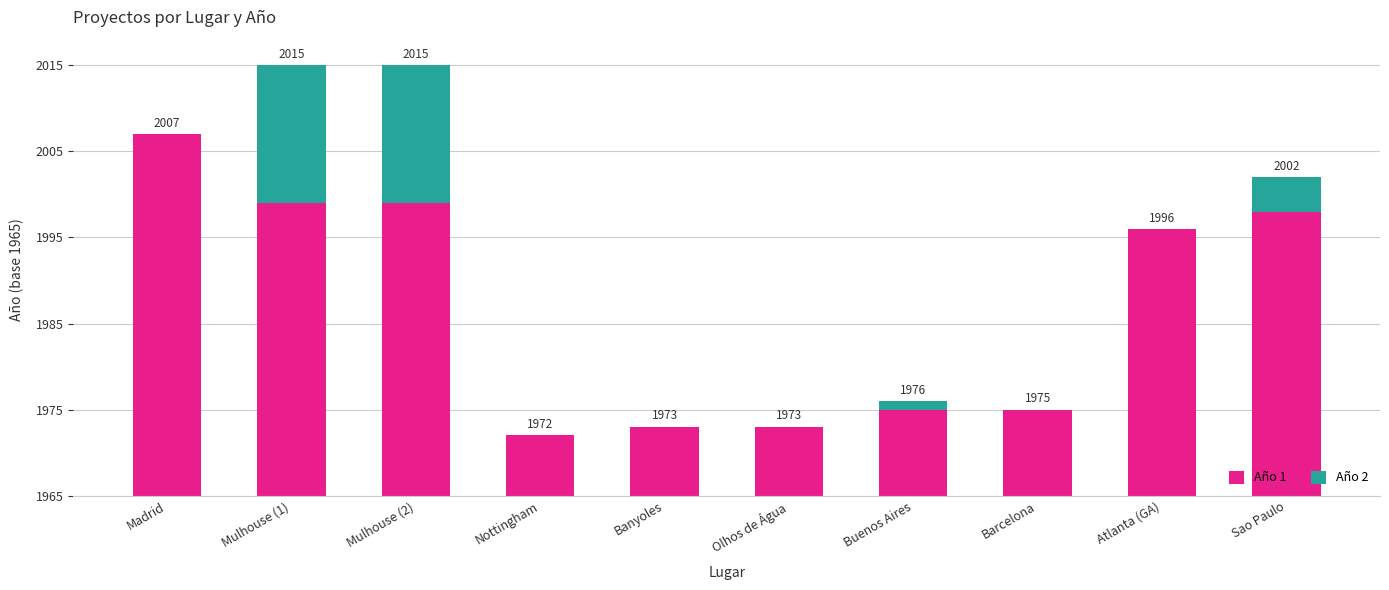

What are all the series names shown in the legend?

Año 1, Año 2